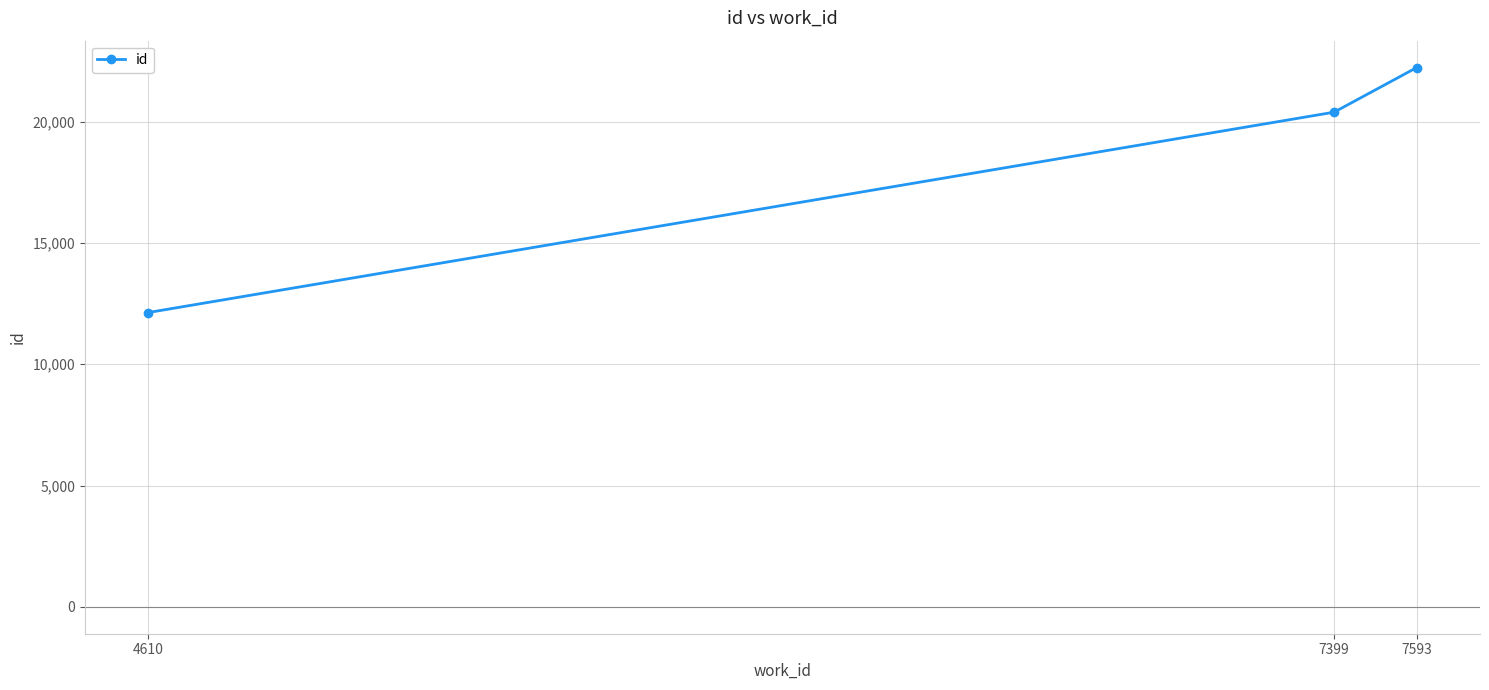

List the labels in order of value, smallest first.

4610, 7399, 7593